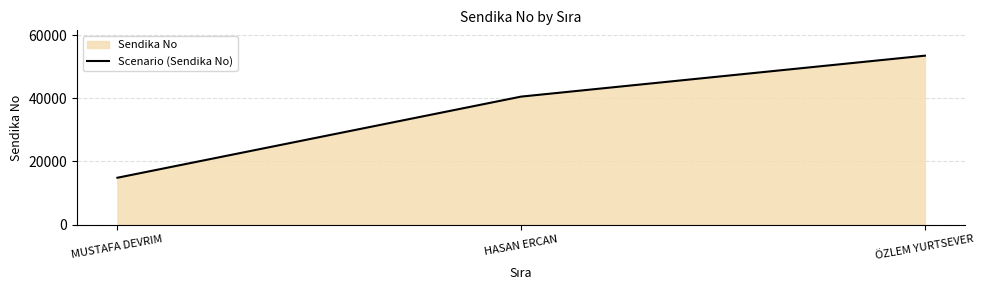

What is the minimum value shown in the chart?

14828